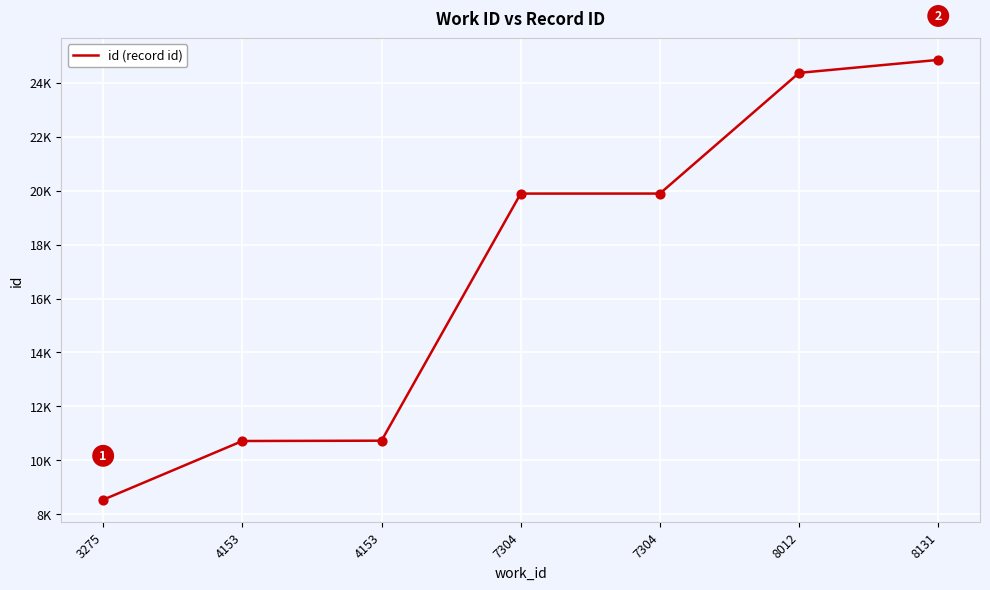

Which has a higher value, 7304 or 8012?

8012